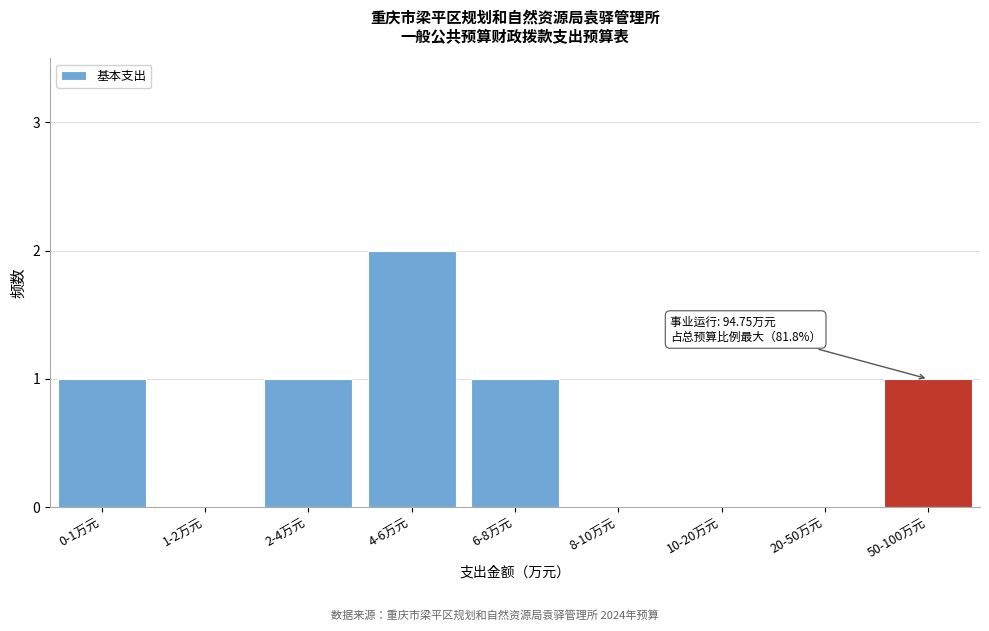

Reading right to left, extract all data points from this chart.

50-100万元=1	20-50万元=0	10-20万元=0	8-10万元=0	6-8万元=1	4-6万元=2	2-4万元=1	1-2万元=0	0-1万元=1